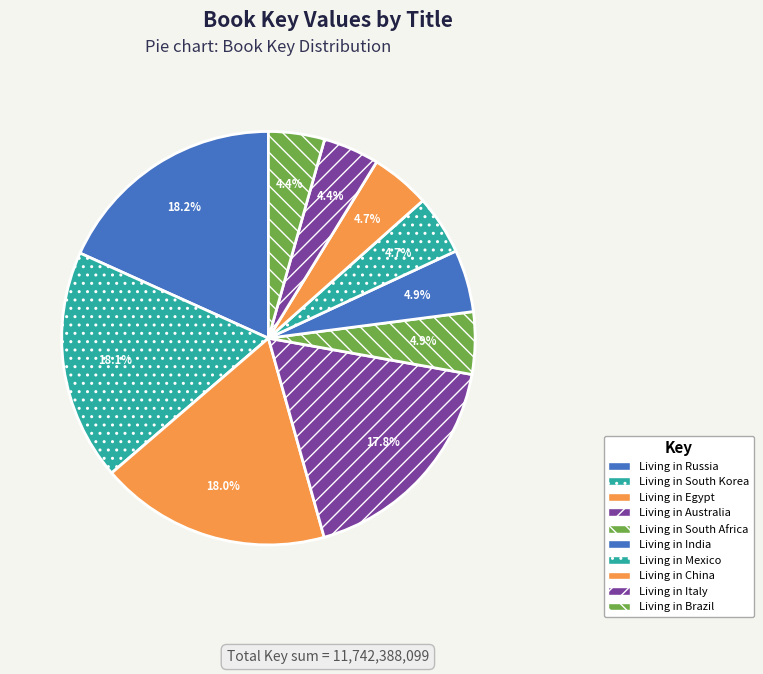

To the nearest percent, what percentage of the pie is Living in South Africa?

5%